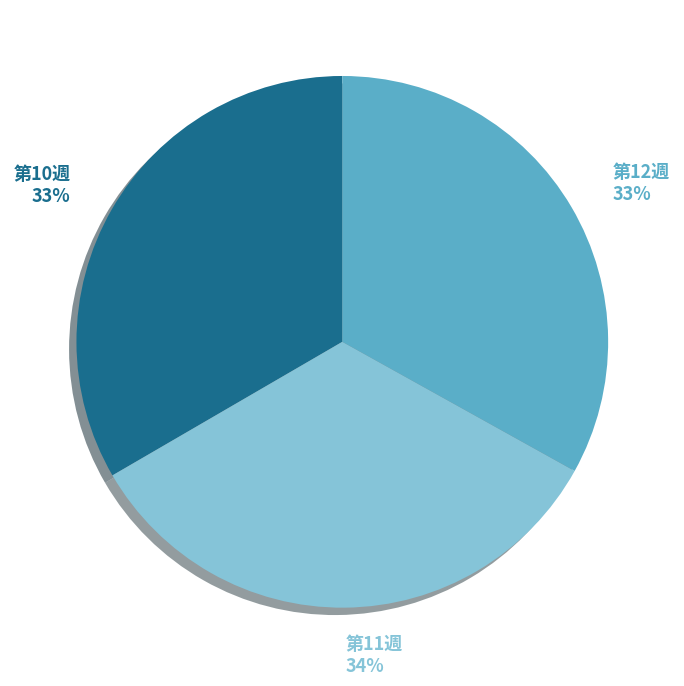

Combined, do 第12週 and 第10週 account for over 50%?

Yes